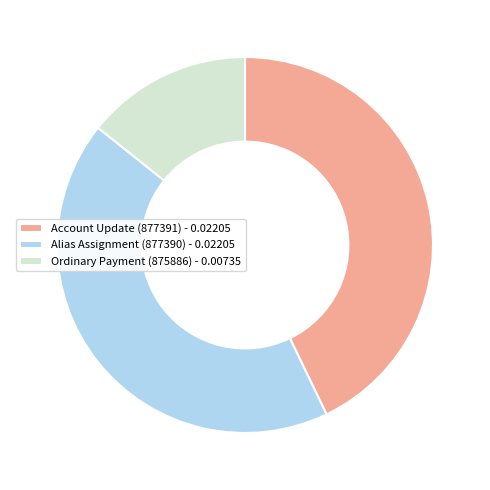

Count the number of slices in the pie.

3